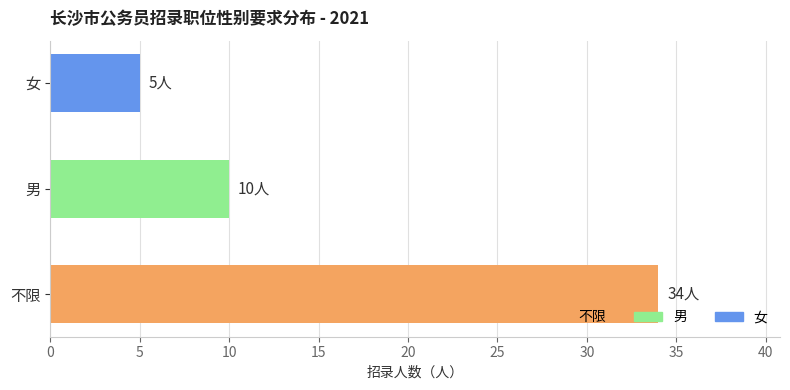

Rank the categories by value from highest to lowest.

不限, 男, 女